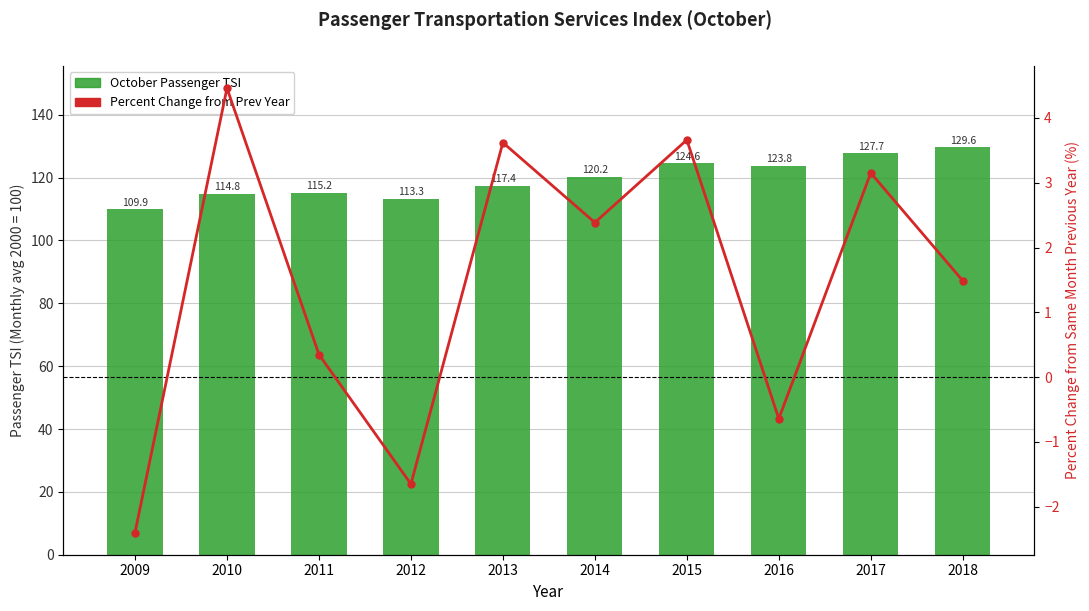

Rank the series by their maximum value, from lowest to highest.

Percent Change from Prev Year, October Passenger TSI